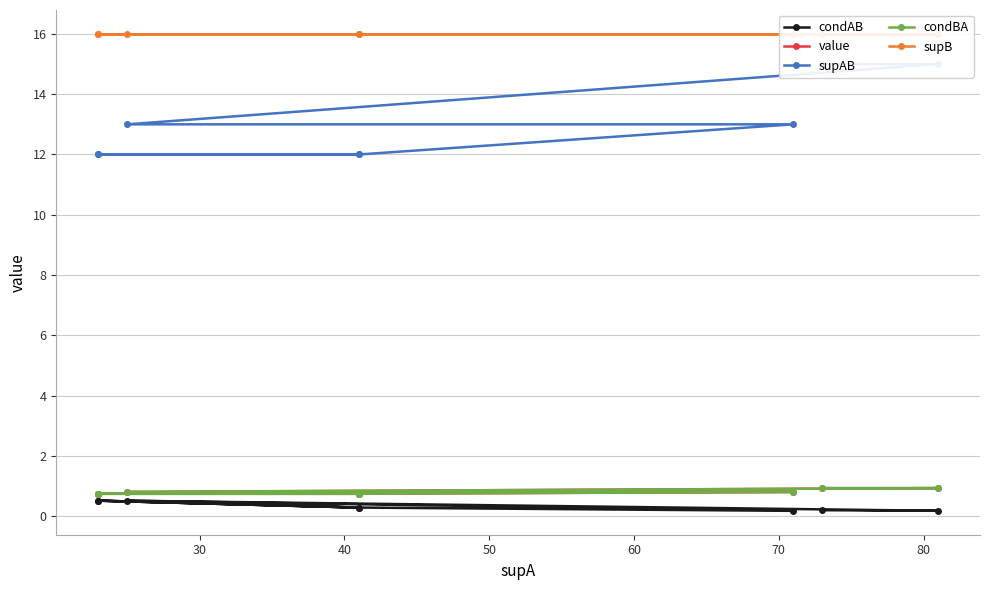

True or false: supB and condAB cross at least once.

False